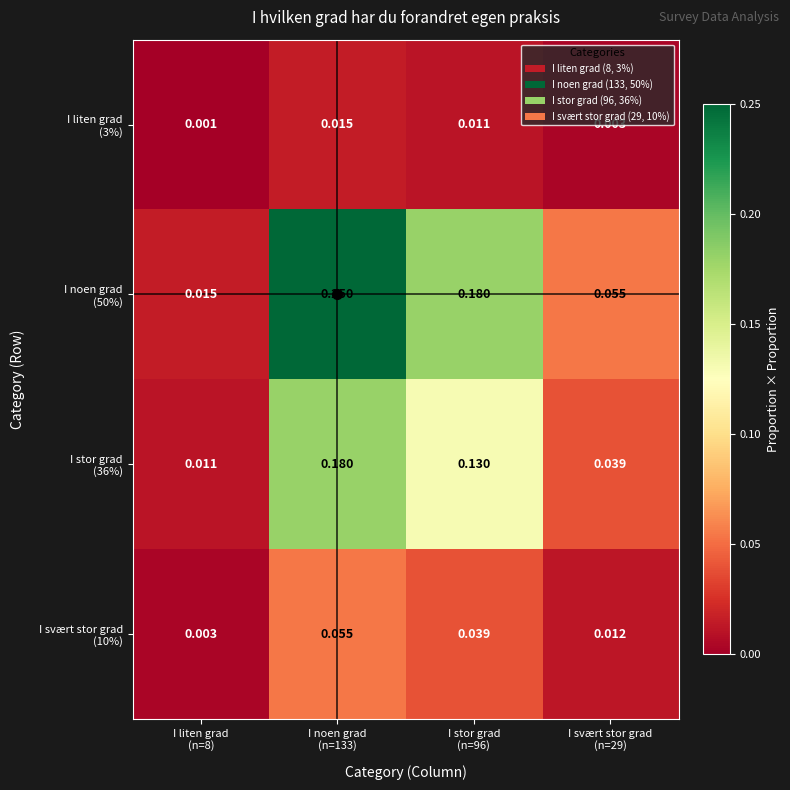

How many categories are shown in the chart?

4